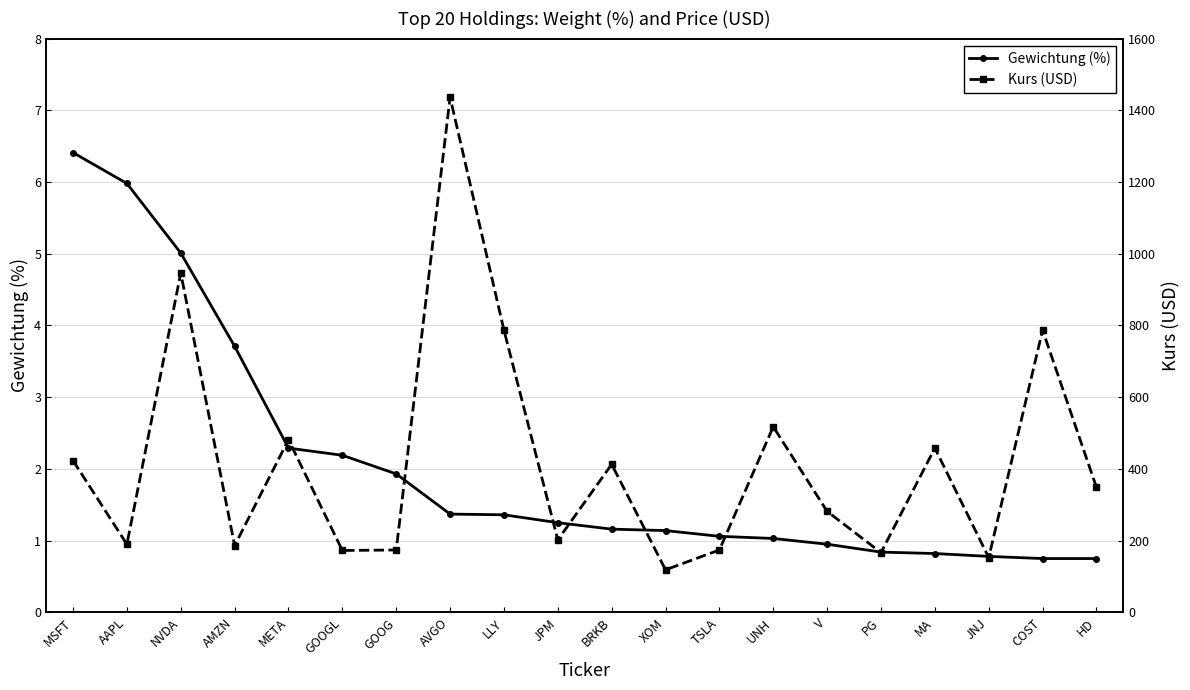

What is the average value of the Gewichtung (%) series?

2.0